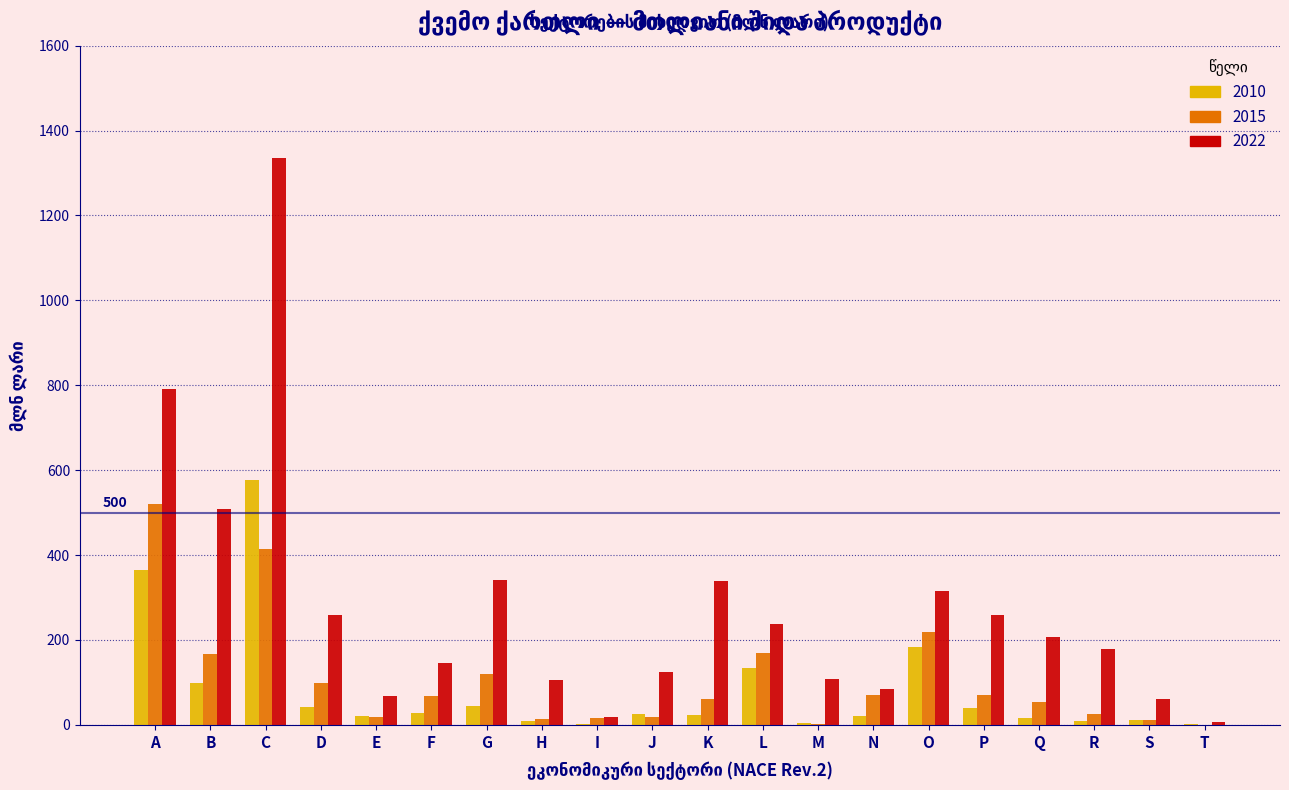

What is the approximate value of 2010 at P?

39.3